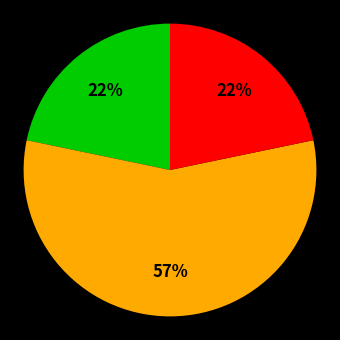

How many segments does this pie chart have?

3